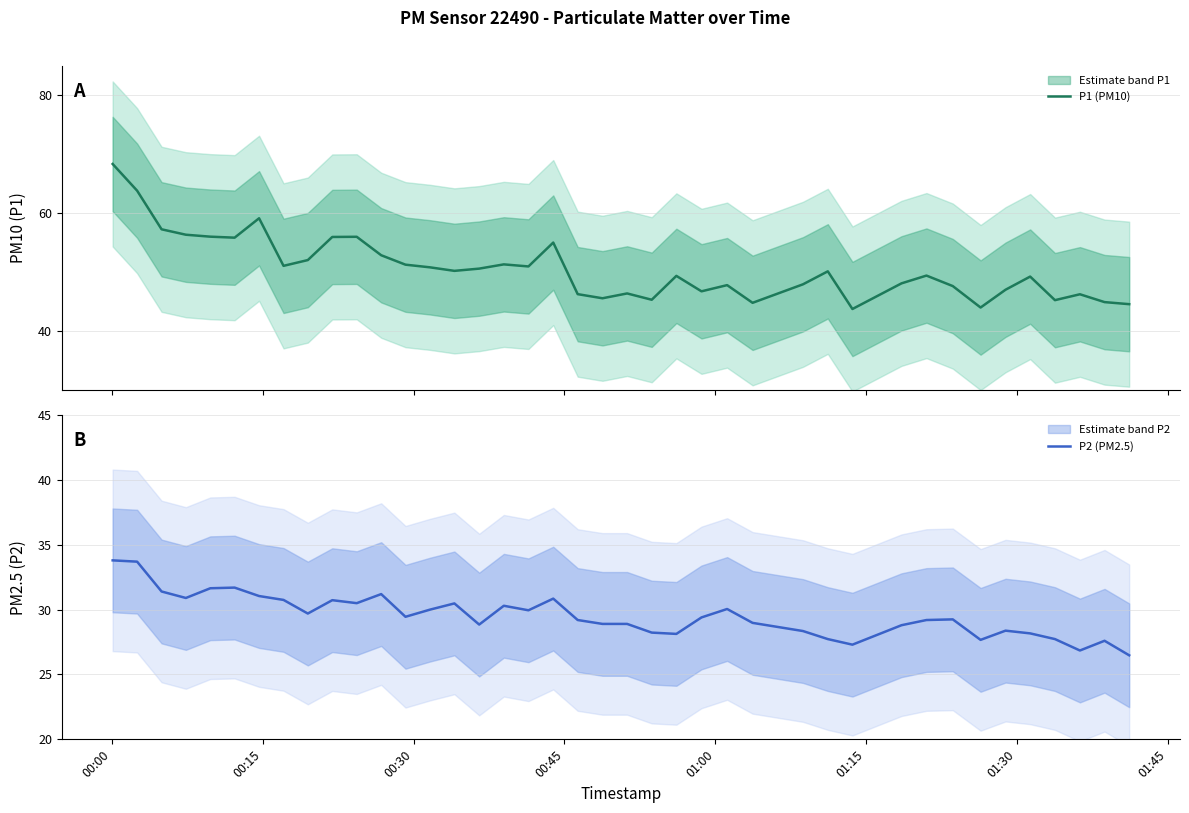

True or false: P2 (PM2.5) and P1 (PM10) intersect in this chart.

False